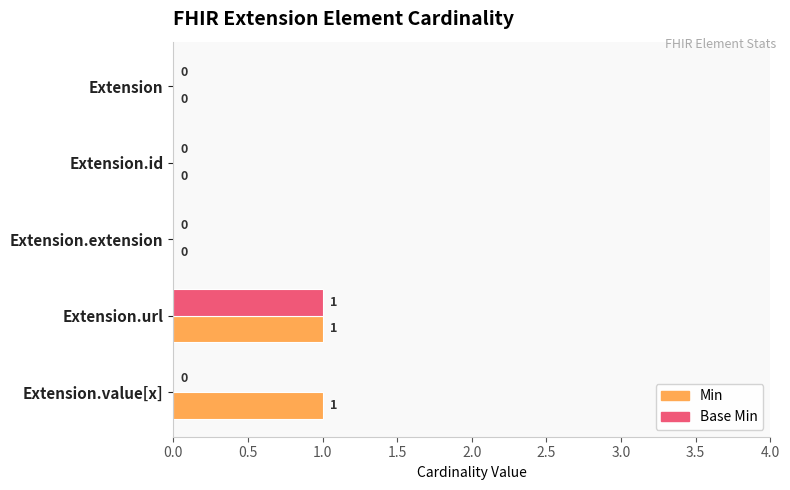

At which category is the sum across all series the highest?

Extension.url